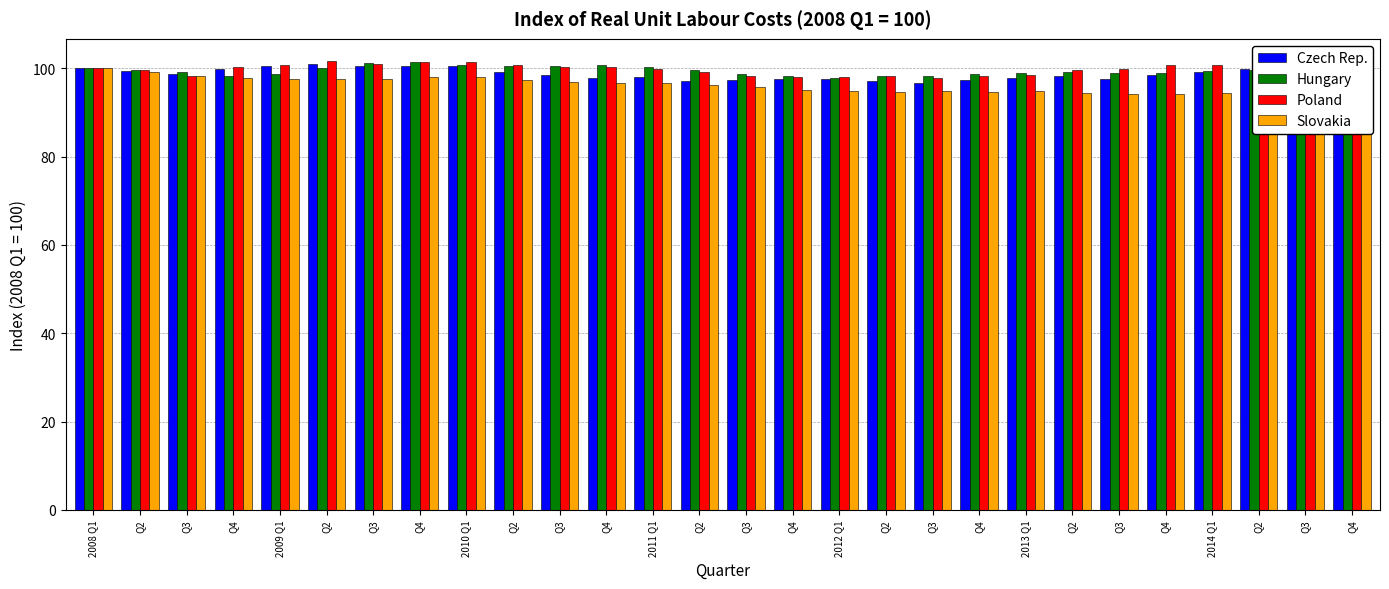

What is the difference between the maximum and second lowest values in the Hungary series?

3.2